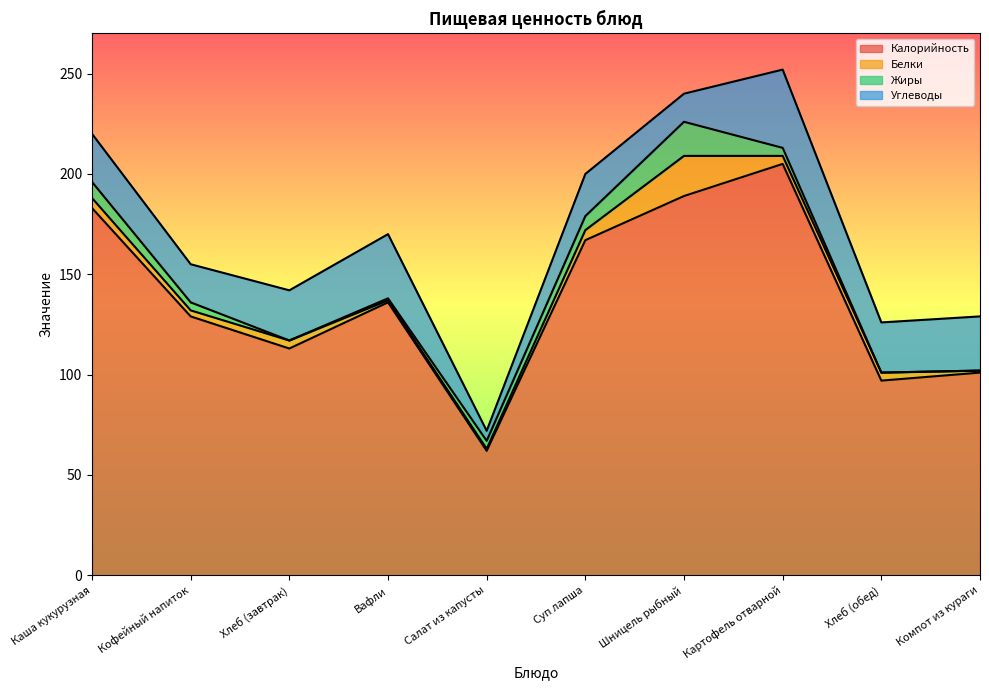

At Хлеб (завтрак), list the series in order from largest to smallest.

Калорийность, Углеводы, Белки, Жиры